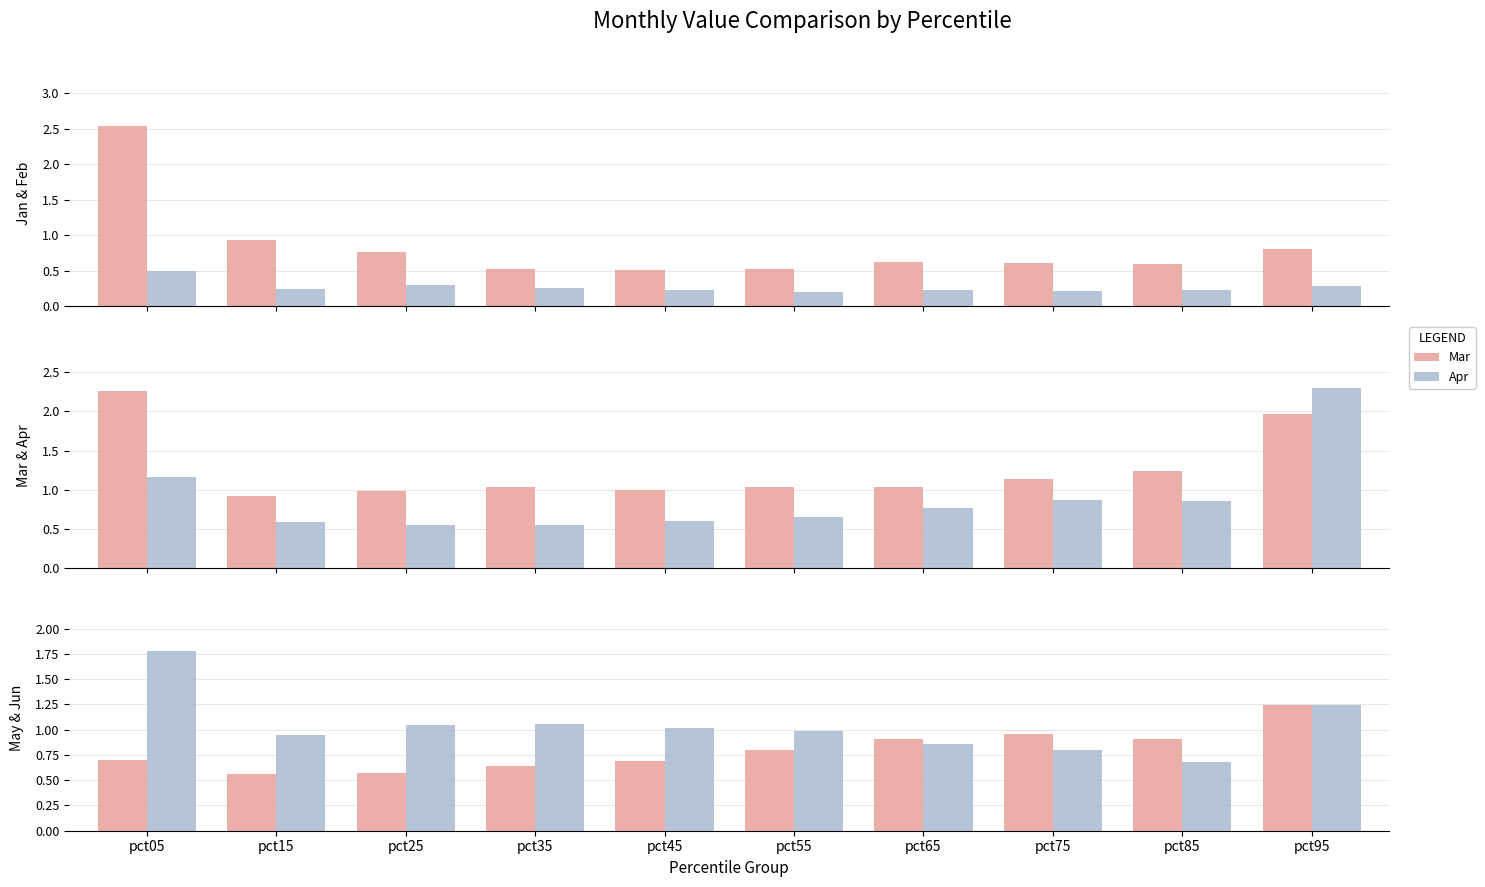

True or false: Apr has a value of 0.3 at pct45.

False